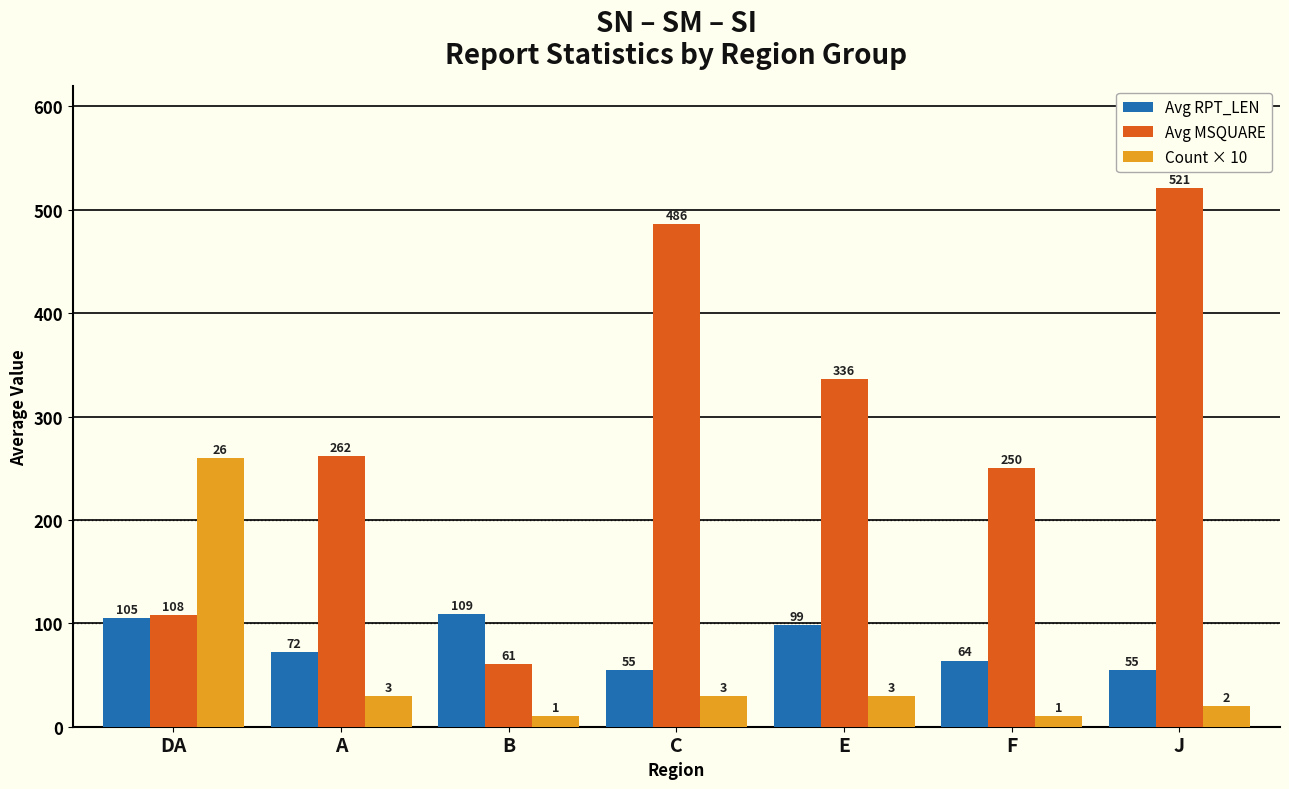

What is the total value across all series at B?

180.0